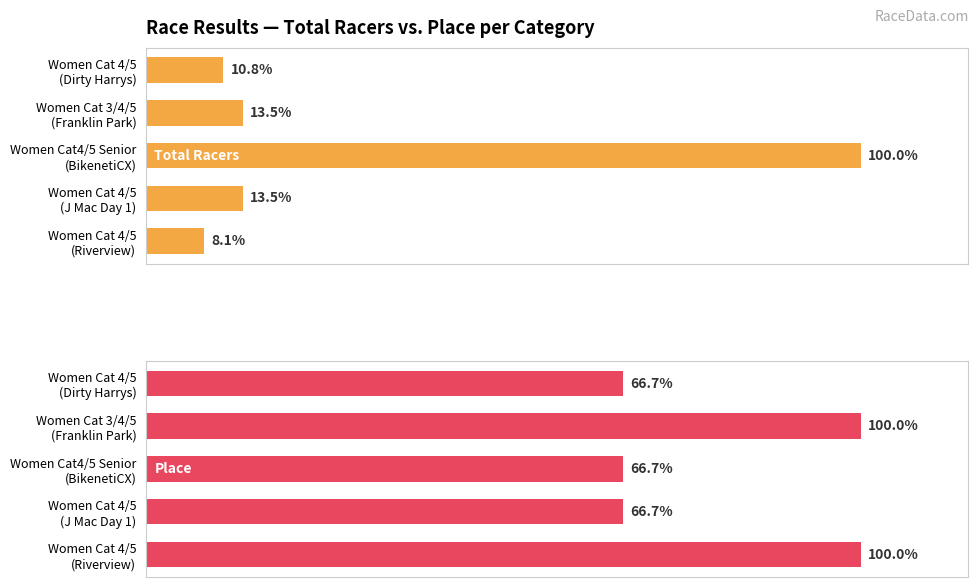

How many data points does each series have?

5